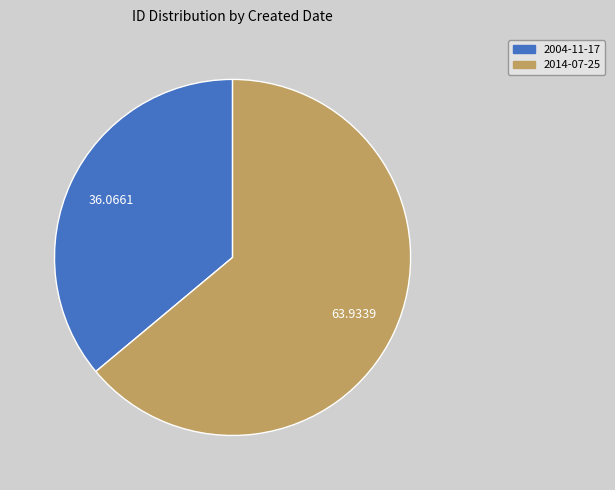

Rank the categories by value from highest to lowest.

2014-07-25, 2004-11-17